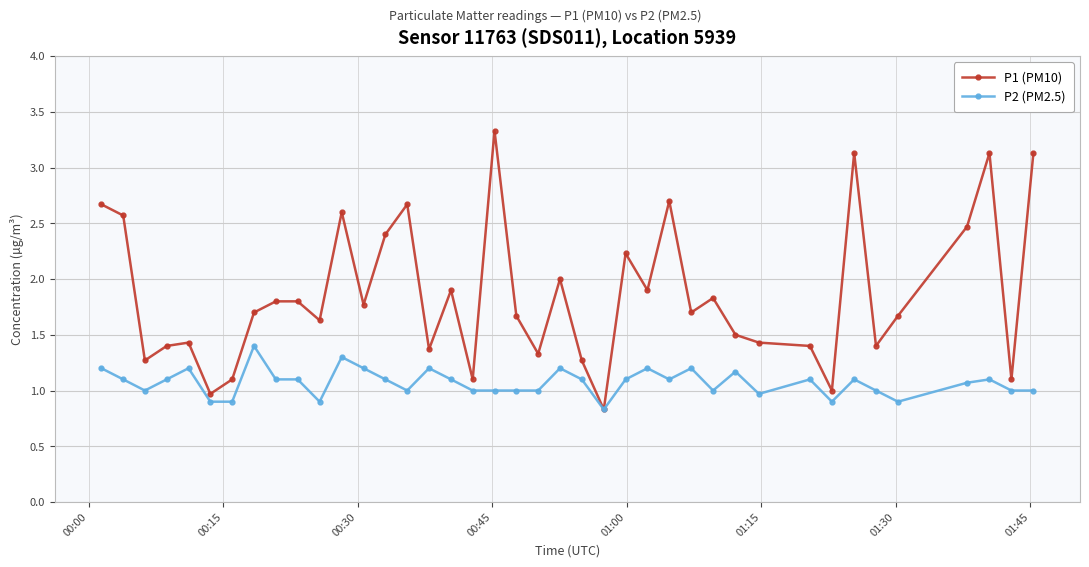

Which series has the largest range (max minus min)?

P1 (PM10)